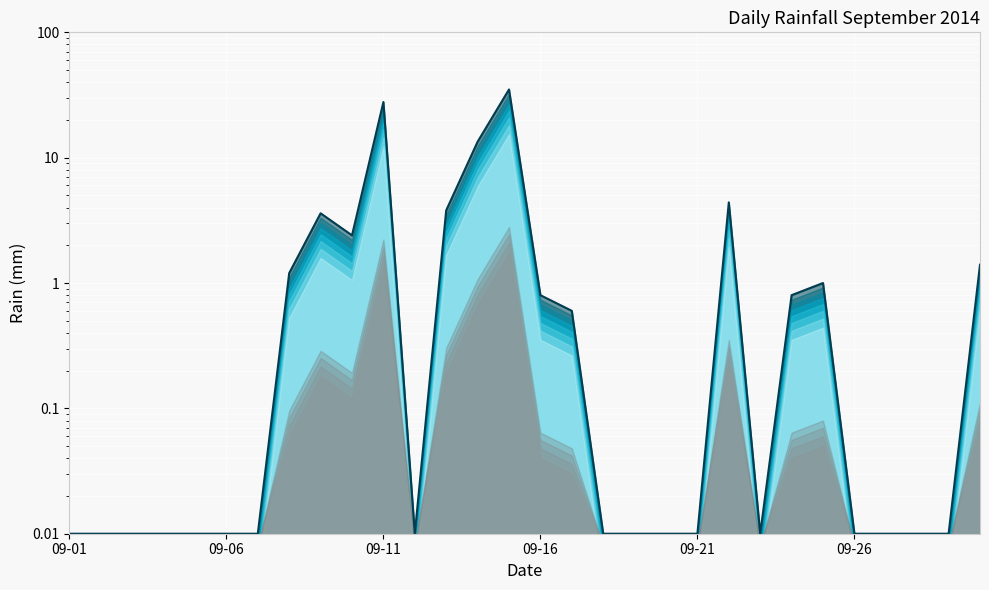

At which label is the value closest to 17?

2014-09-14